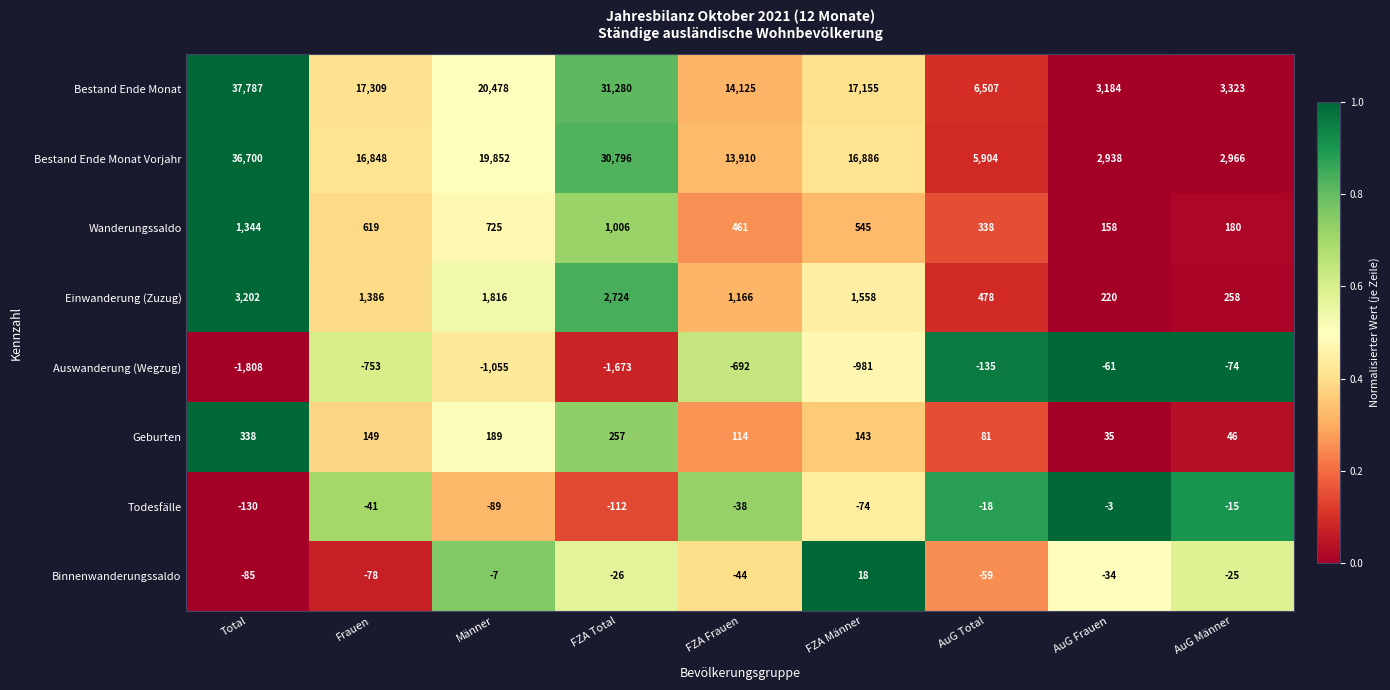

What is the difference between the maximum and minimum values in the Binnenwanderungssaldo series?

103